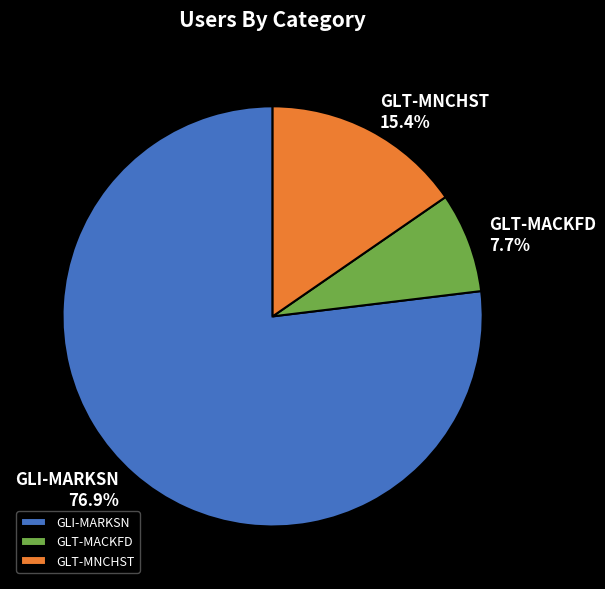

Which category has the biggest portion of the pie?

GLI-MARKSN